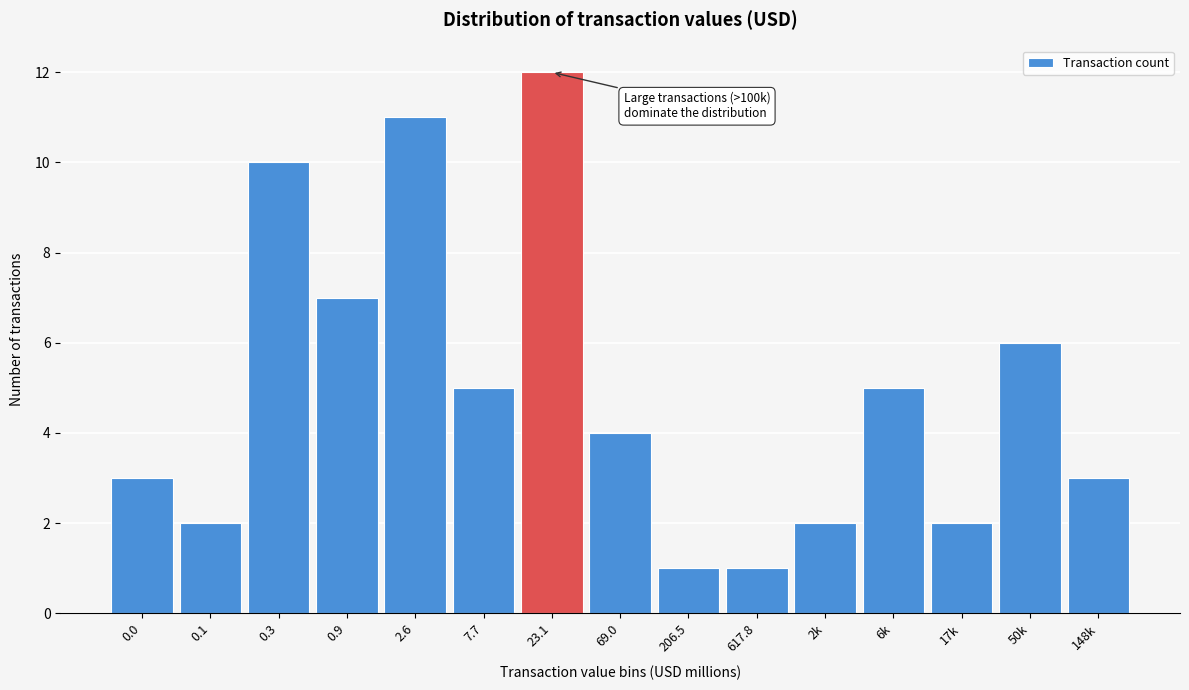

Reading left to right, extract all data points from this chart.

3	2	10	7	11	5	12	4	1	1	2	5	2	6	3